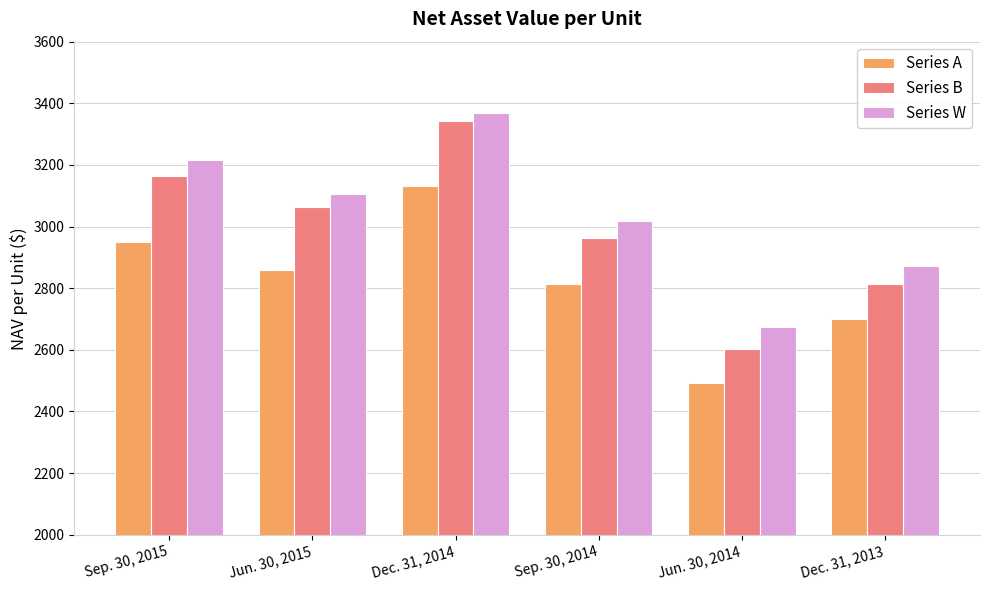

What is the value of the Series A bar at the 4th from the left?

2813.2